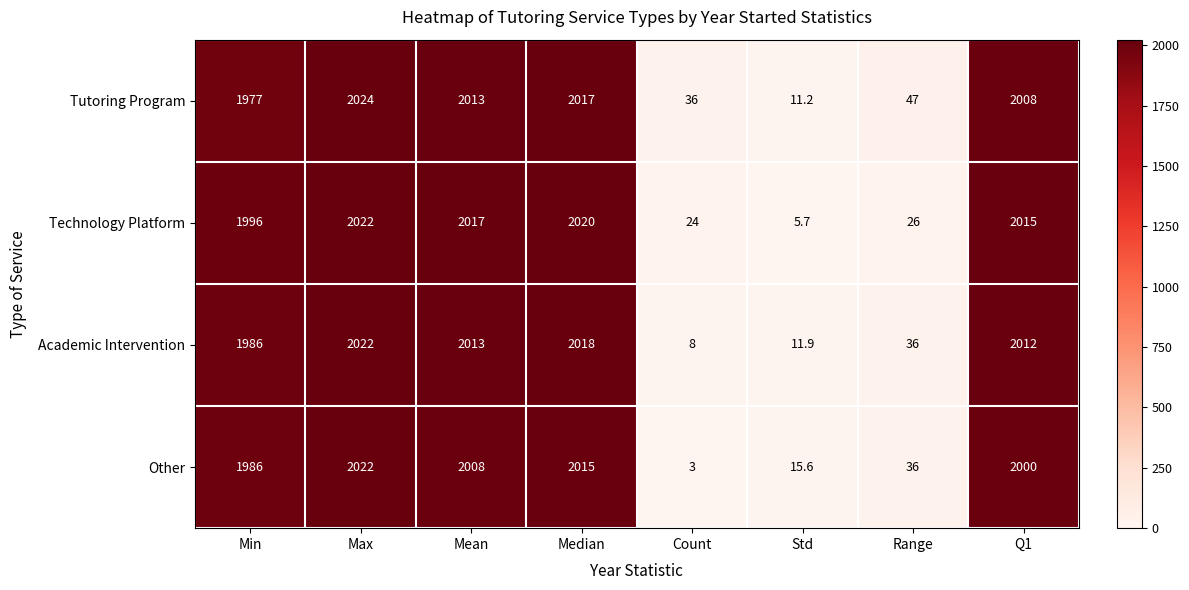

How many values in the Academic Intervention series are below 2012?

4